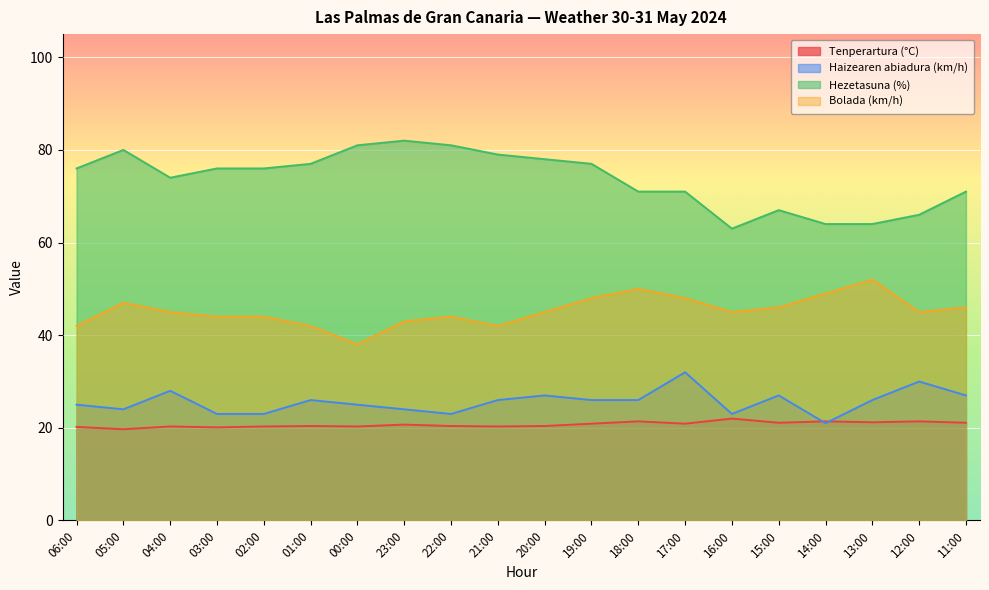

What is the average value of the Haizearen abiadura (km/h) series?

25.6